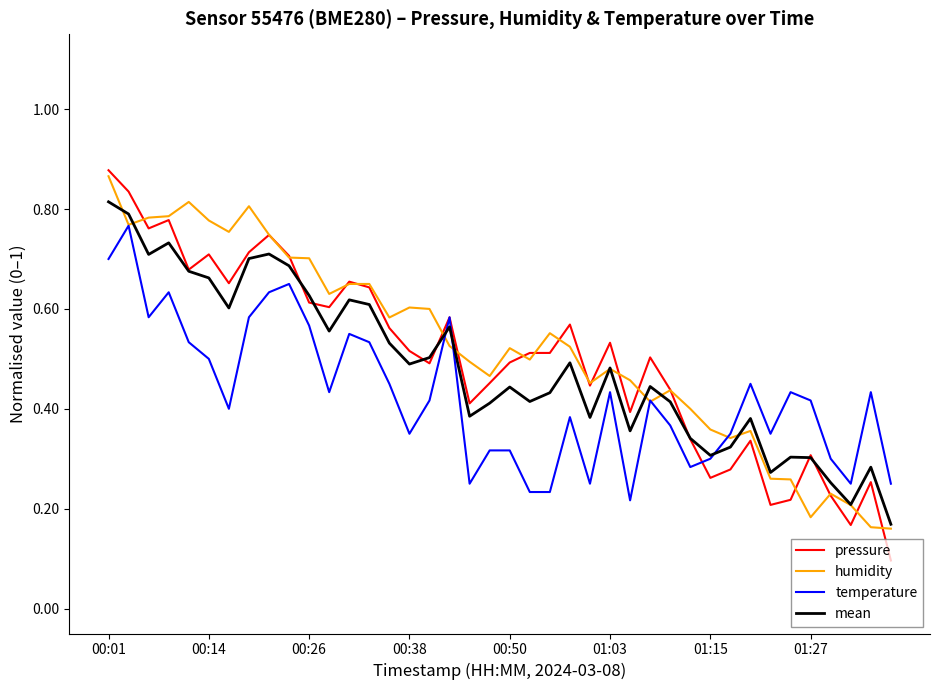

Which series has the largest range (max minus min)?

pressure